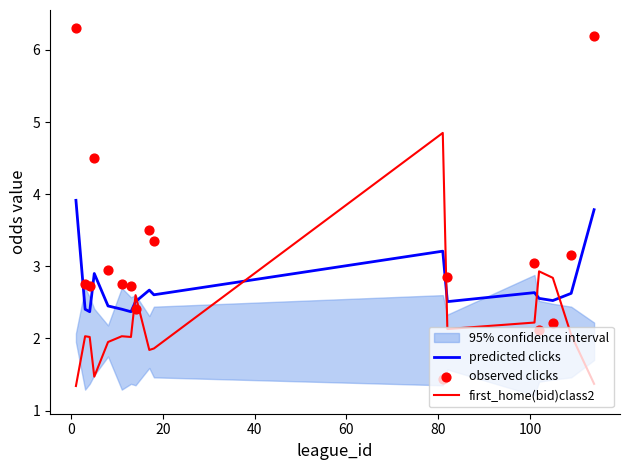

At how many categories does at least one series exceed 6?

2